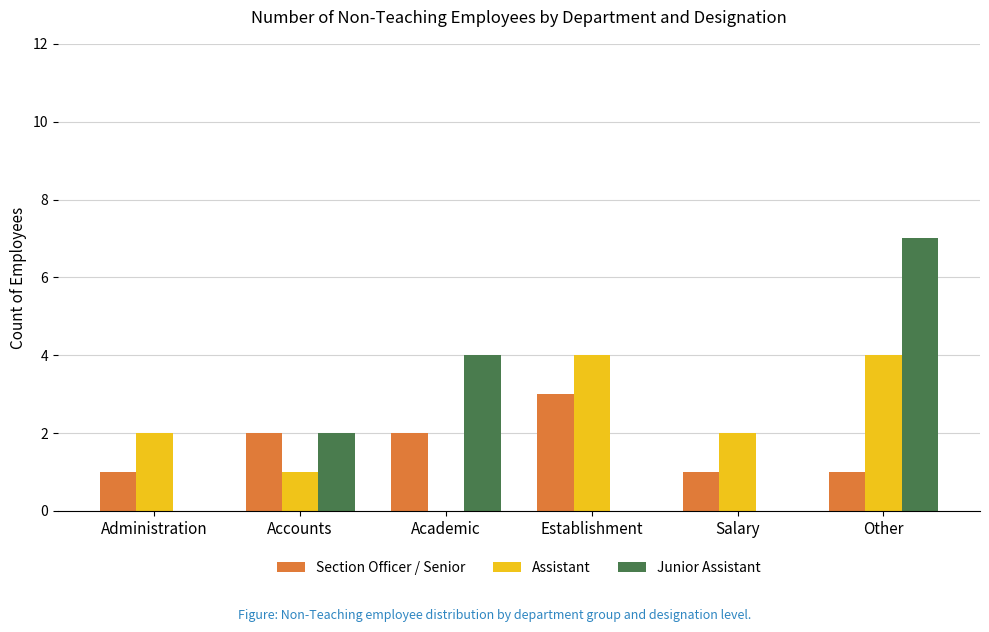

What is the sum of all Section Officer / Senior values?

10